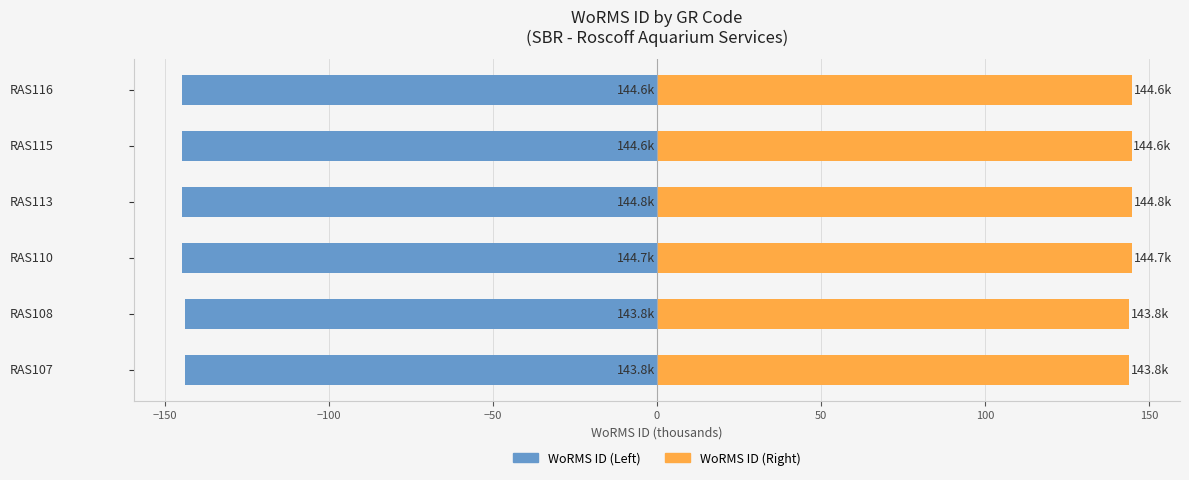

Reading left to right, list all the values displayed in this chart.

WoRMS ID (Left): -143.8	-143.8	-144.7	-144.8	-144.6	-144.6
WoRMS ID (Right): 143.8	143.8	144.7	144.8	144.6	144.6